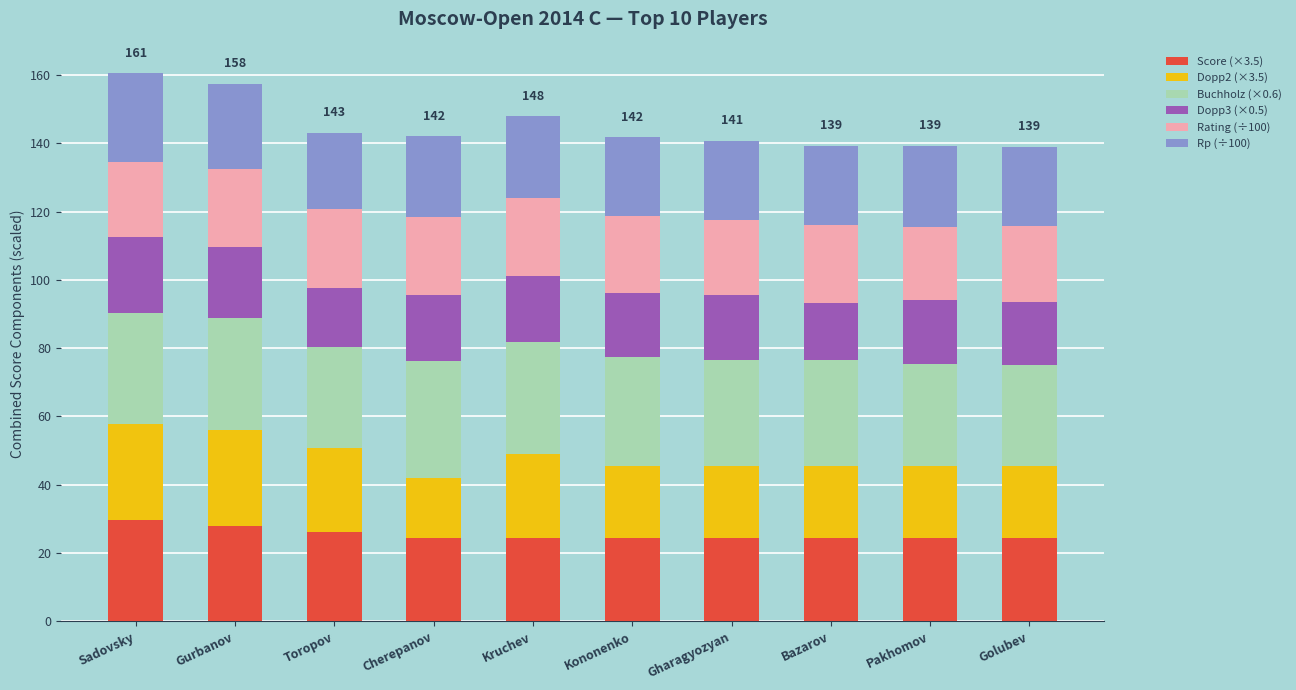

What is the total value across all series at Gharagyozyan?

140.9